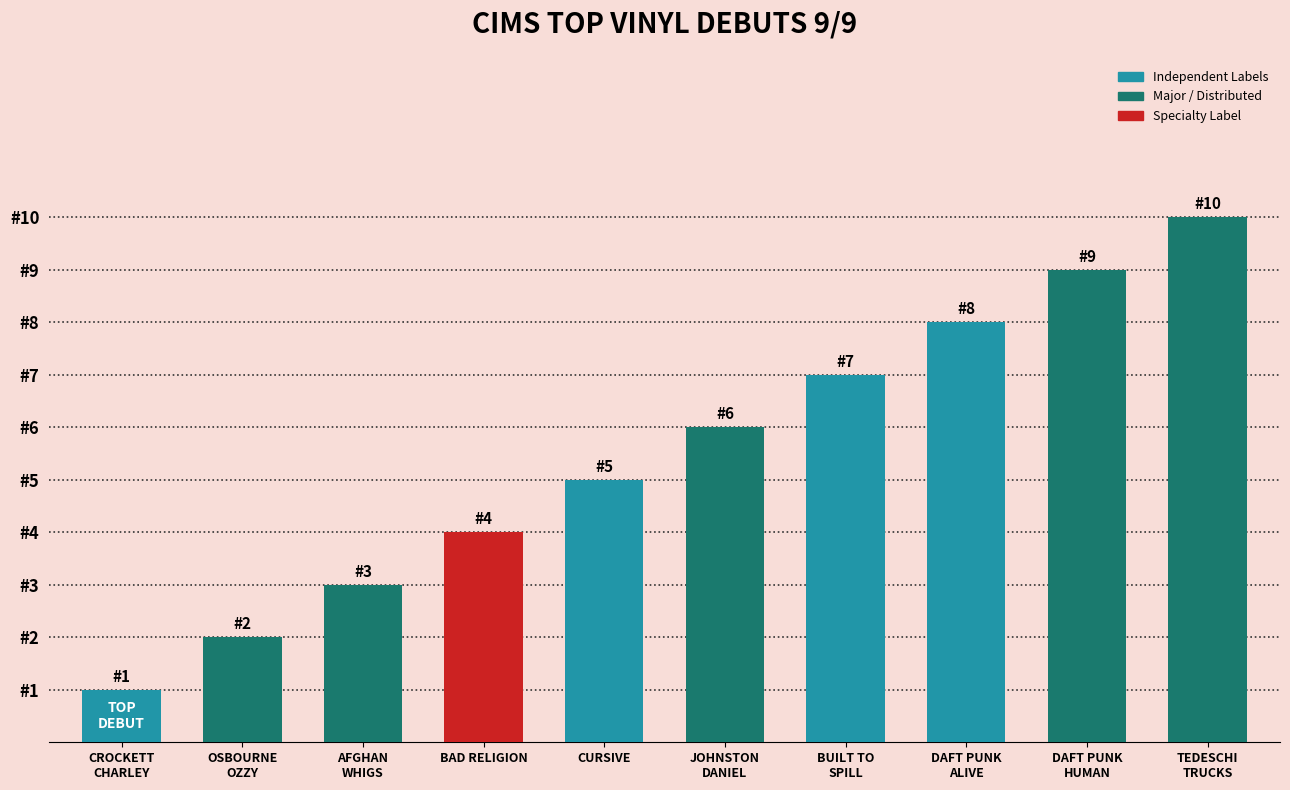

Rank the categories by value from highest to lowest.

TEDESCHI
TRUCKS, DAFT PUNK
HUMAN, DAFT PUNK
ALIVE, BUILT TO
SPILL, JOHNSTON
DANIEL, CURSIVE, BAD RELIGION, AFGHAN
WHIGS, OSBOURNE
OZZY, CROCKETT
CHARLEY